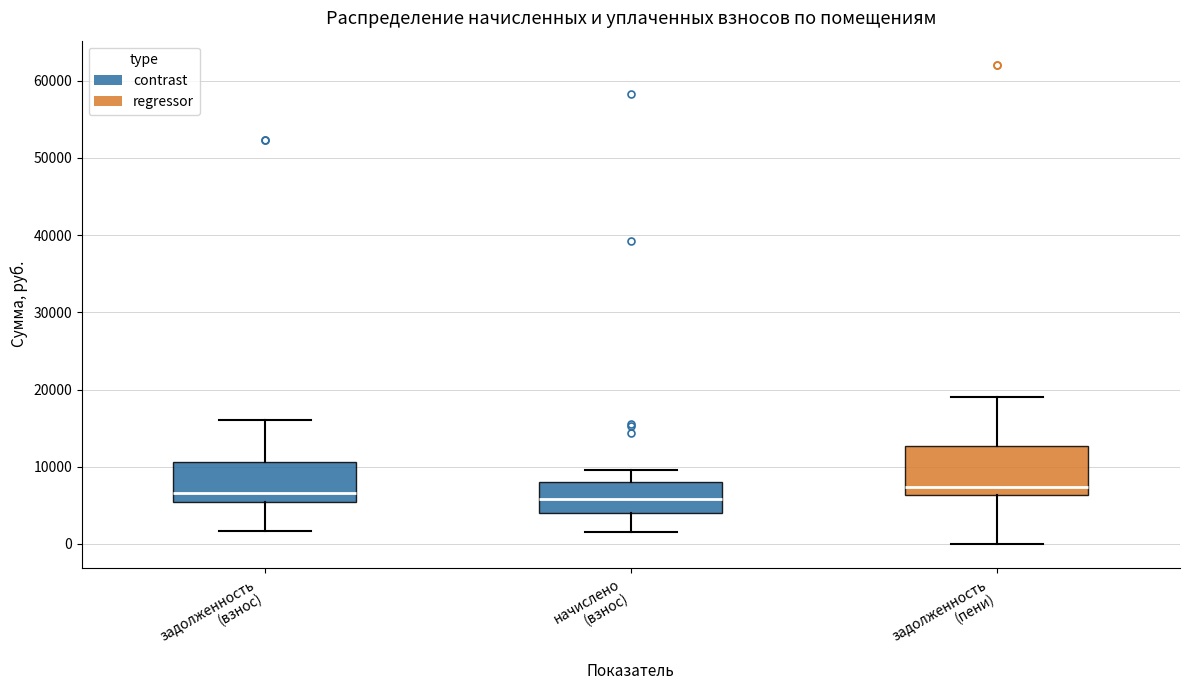

Reading left to right, read every box against the y-axis: the position of its median line, the range the box covers, and the ends of its whiskers. The values are not printed on the chart, so give them approximately, as read against the axis.

задолженность (взнос): median 7000, box 5000 to 11000, whiskers 2000 to 16000
начислено (взнос): median 6000, box 4000 to 8000, whiskers 1000 to 10000
задолженность (пени): median 7000, box 6000 to 13000, whiskers 0 to 19000